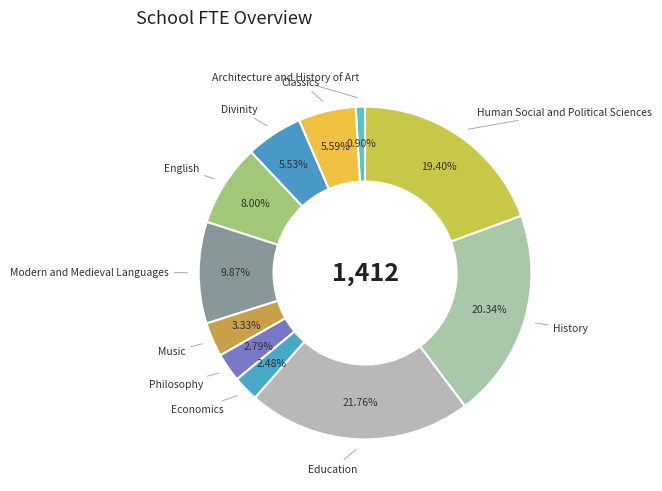

To the nearest percent, what percentage of the pie is Classics?

6%